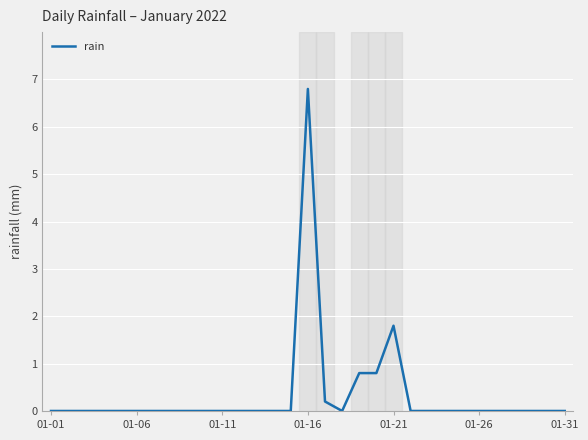

What is the maximum value shown in the chart?

6.8